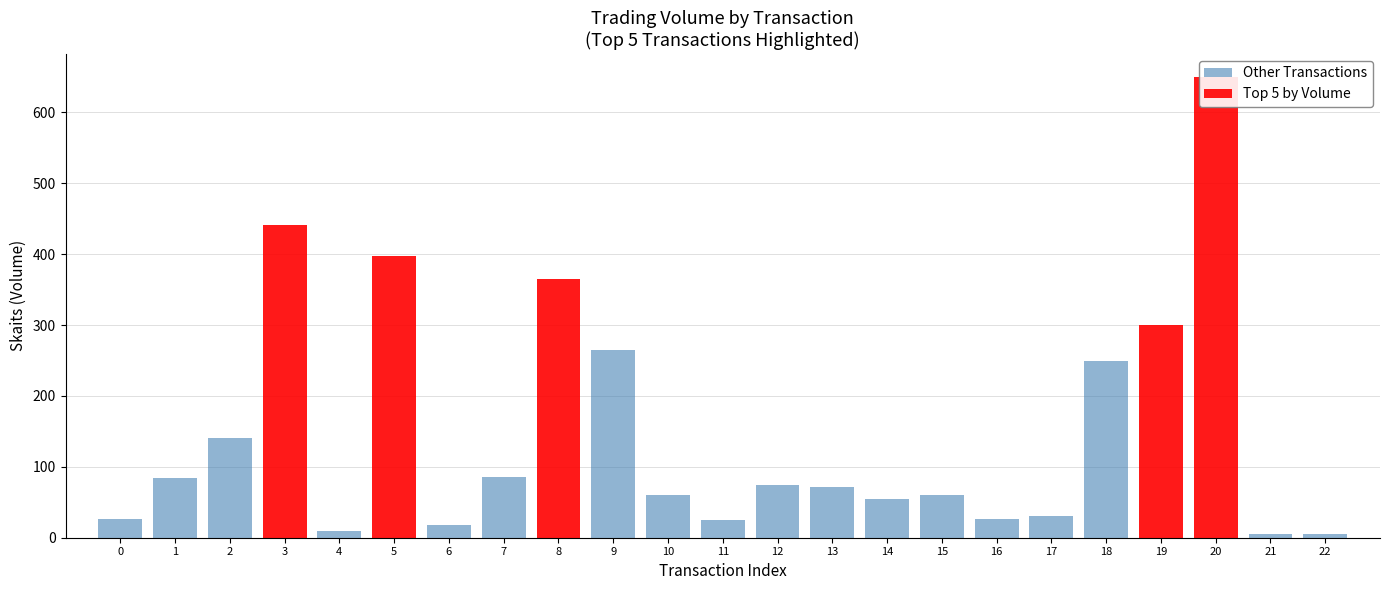

Where does the Other Transactions series first go above 27?

1